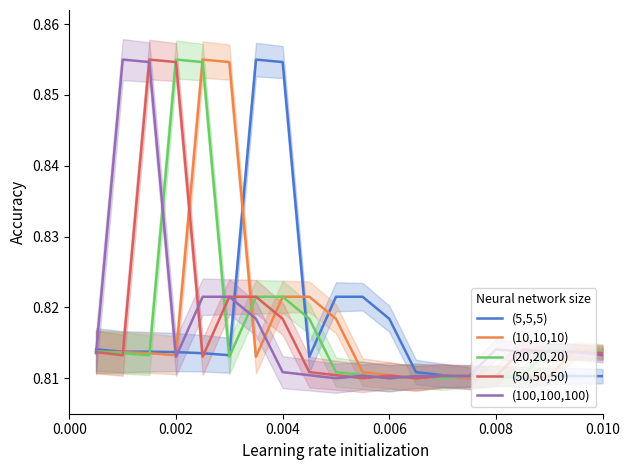

The value of (10,10,10) at 0.004 is 0.3. True or false?

False